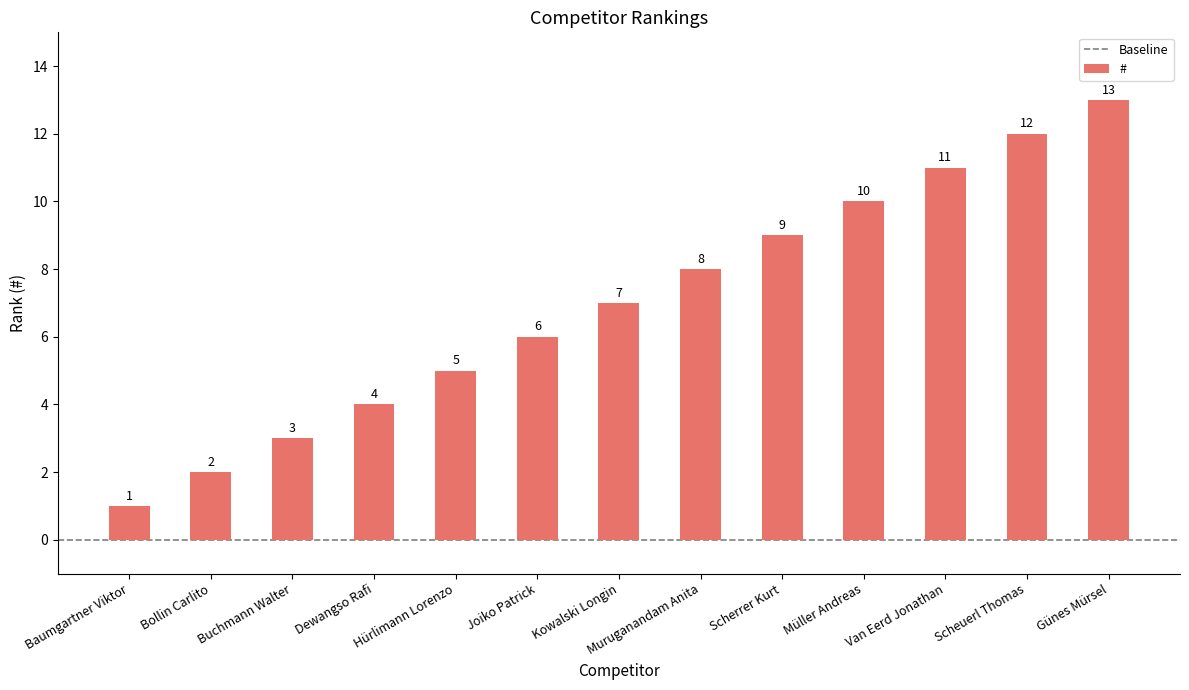

Reading left to right, what are all the values shown in this chart?

Baumgartner Viktor=1	Bollin Carlito=2	Buchmann Walter=3	Dewangso Rafi=4	Hürlimann Lorenzo=5	Joiko Patrick=6	Kowalski Longin=7	Muruganandam Anita=8	Scherrer Kurt=9	Müller Andreas=10	Van Eerd Jonathan=11	Scheuerl Thomas=12	Günes Mürsel=13